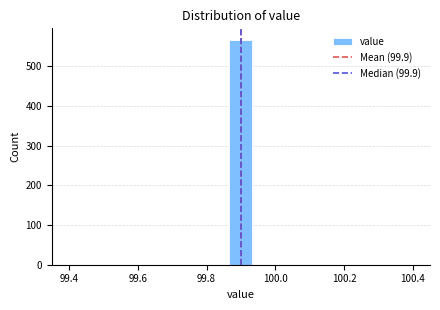

Around what value on the x-axis is the tallest bar? Give the approximate position of its centre, as read against the axis.

99.90